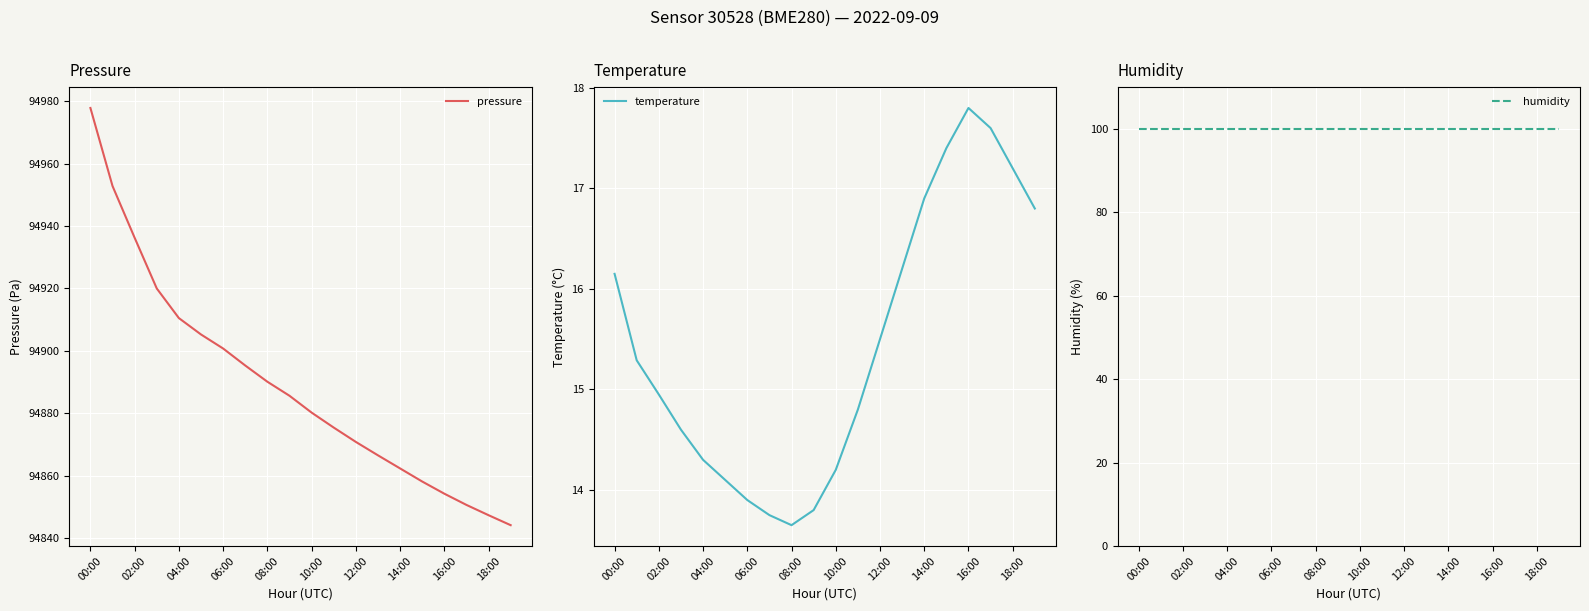

True or false: pressure has more than 1 interior local peaks.

False